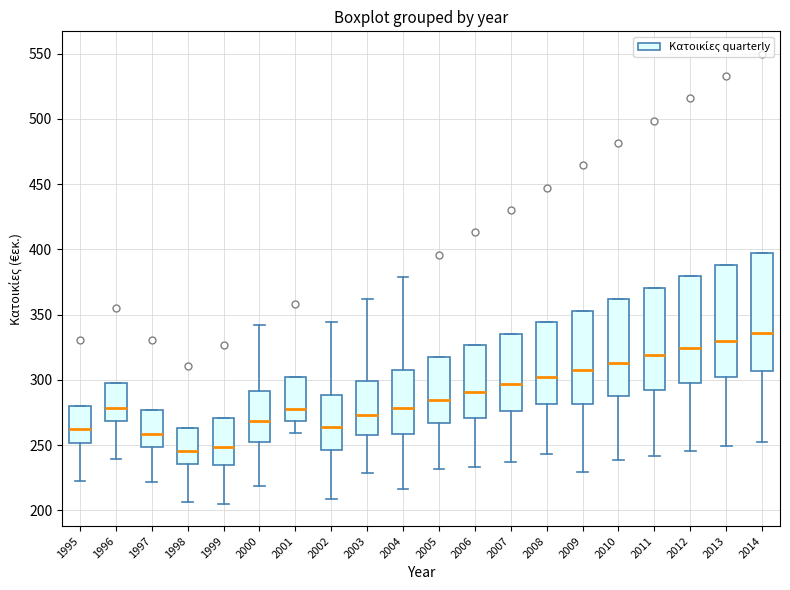

Reading left to right, transcribe this box plot: for each box, give where its median line is, the range the box spans, and where its two whiskers end, as read against the y-axis. The values are not printed on the chart, so give them approximately, as read against the axis.

1995: median 265, box 250 to 280, whiskers 225 to 280
1996: median 280, box 270 to 295, whiskers 240 to 295
1997: median 260, box 250 to 275, whiskers 220 to 275
1998: median 245, box 235 to 265, whiskers 205 to 265
1999: median 250, box 235 to 270, whiskers 205 to 270
2000: median 270, box 250 to 290, whiskers 220 to 340
2001: median 275, box 270 to 300, whiskers 260 to 300
2002: median 265, box 245 to 290, whiskers 210 to 345
2003: median 275, box 260 to 300, whiskers 230 to 360
2004: median 280, box 260 to 310, whiskers 215 to 380
2005: median 285, box 265 to 315, whiskers 230 to 315
2006: median 290, box 270 to 325, whiskers 235 to 325
2007: median 295, box 275 to 335, whiskers 235 to 335
2008: median 300, box 280 to 345, whiskers 245 to 345
2009: median 310, box 280 to 355, whiskers 230 to 355
2010: median 315, box 290 to 360, whiskers 240 to 360
2011: median 320, box 290 to 370, whiskers 240 to 370
2012: median 325, box 295 to 380, whiskers 245 to 380
2013: median 330, box 300 to 390, whiskers 250 to 390
2014: median 335, box 305 to 395, whiskers 255 to 395